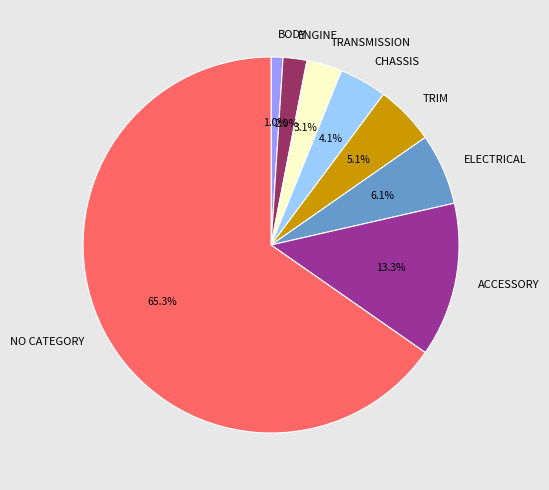

What percentage is the TRANSMISSION slice, to the nearest percent?

3%